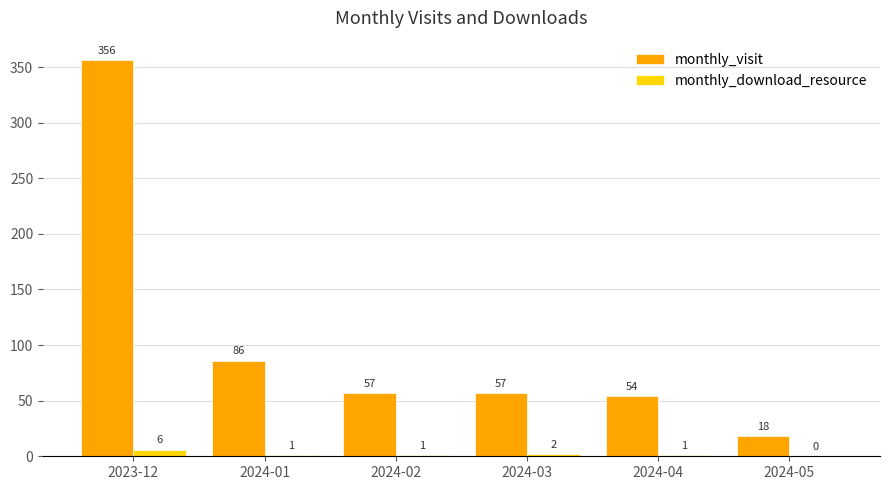

How many categories are shown in the chart?

6